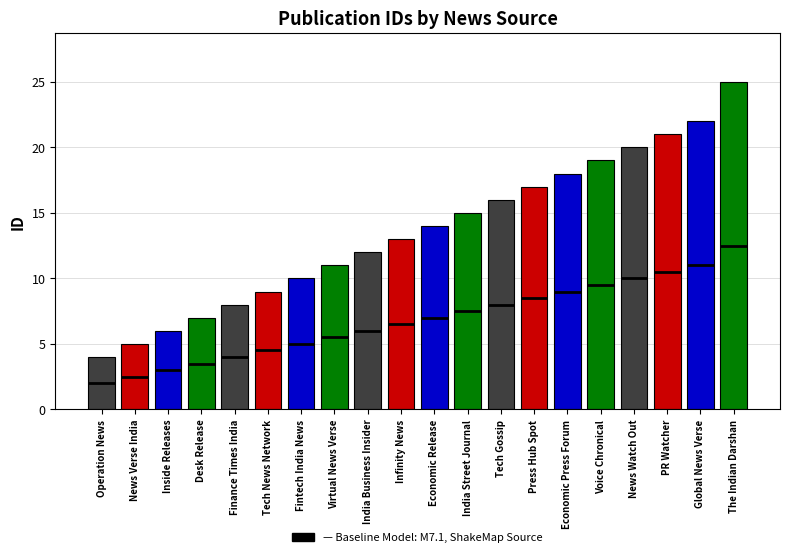

Does the chart contain stacked bars?

No